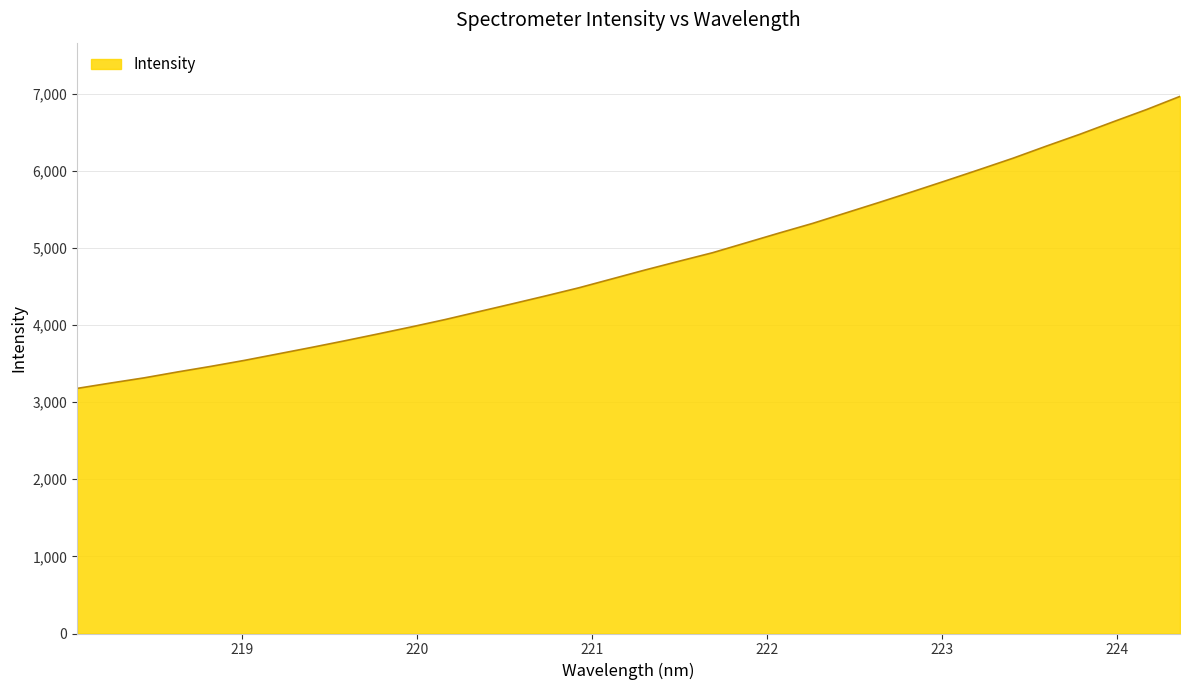

True or false: there are more than 1 points higher than both neighbors.

False